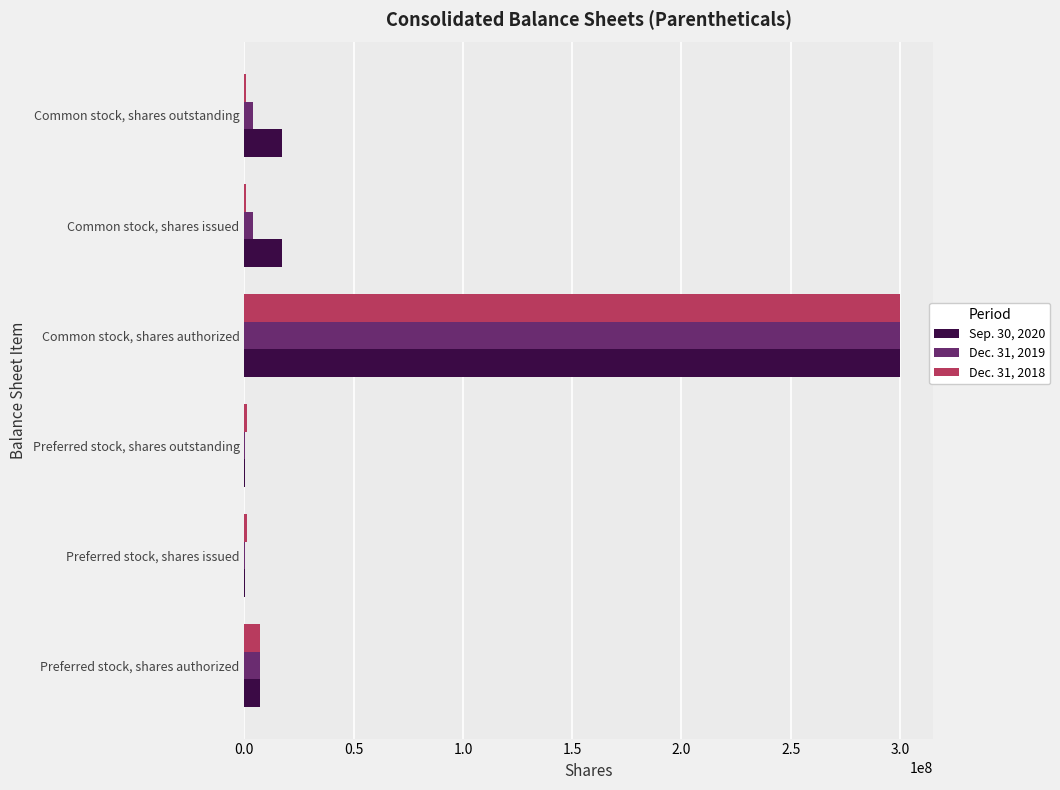

Which category has the highest value across all series?

Common stock, shares authorized